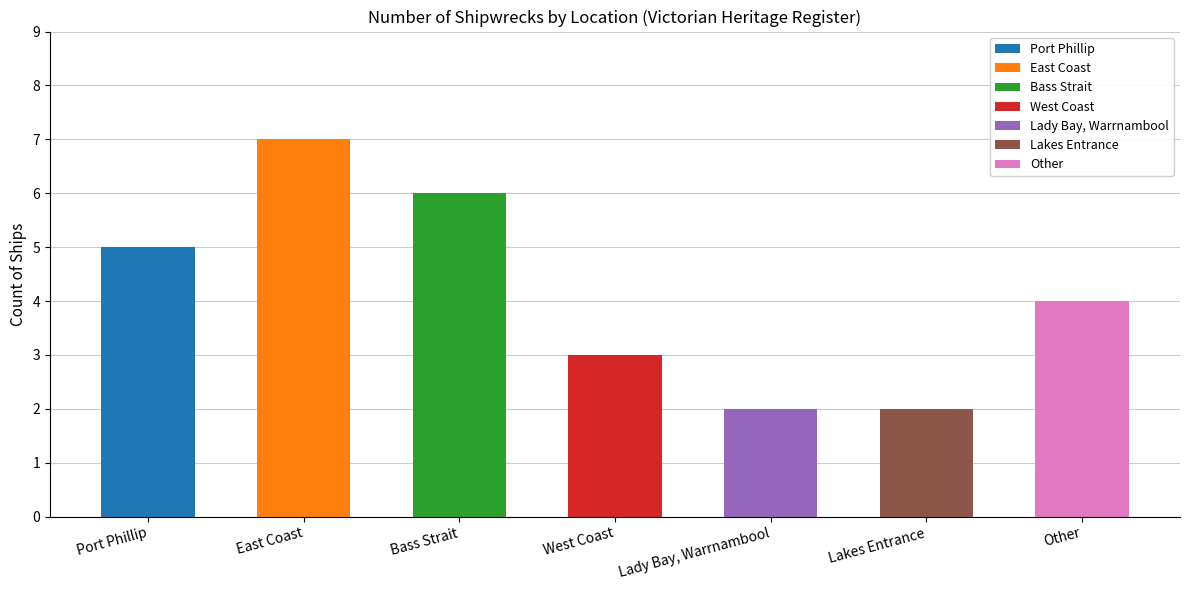

What is the label of the 7th bar from the right?

Port Phillip